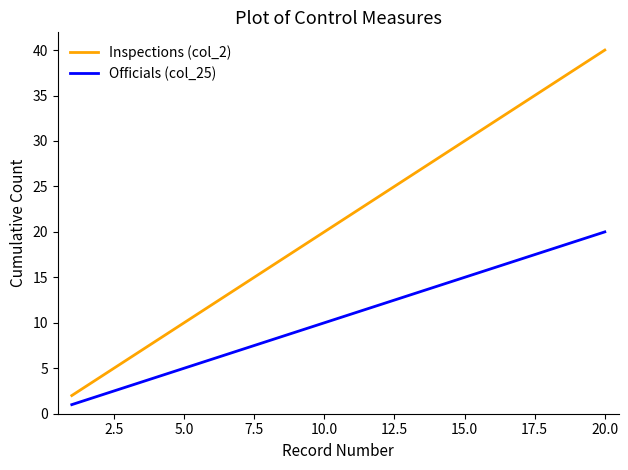

Which series has the largest total across all categories?

Inspections (col_2)